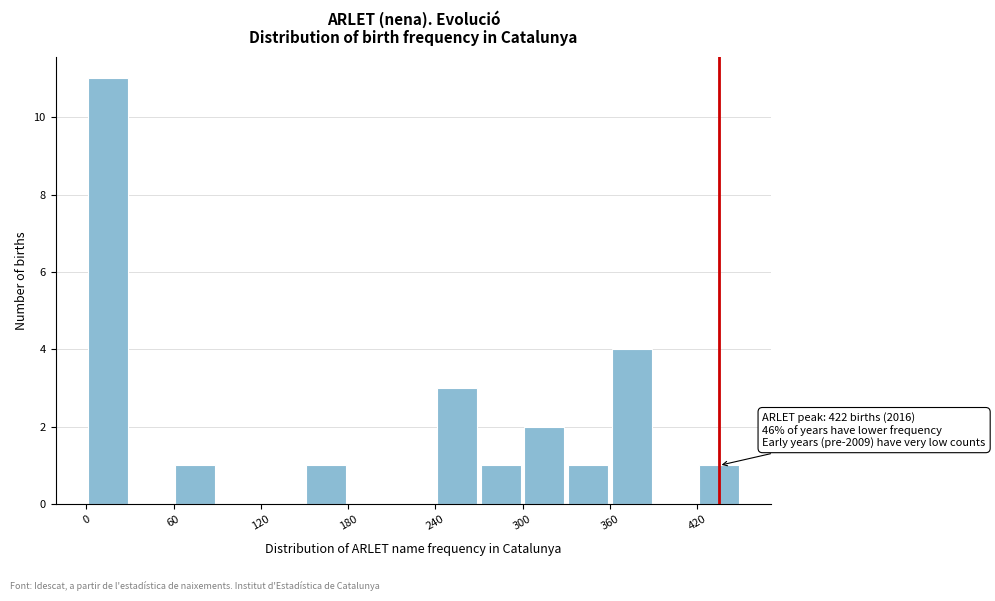

Around what value on the x-axis is the tallest bar? Give the approximate position of its centre, as read against the axis.

20